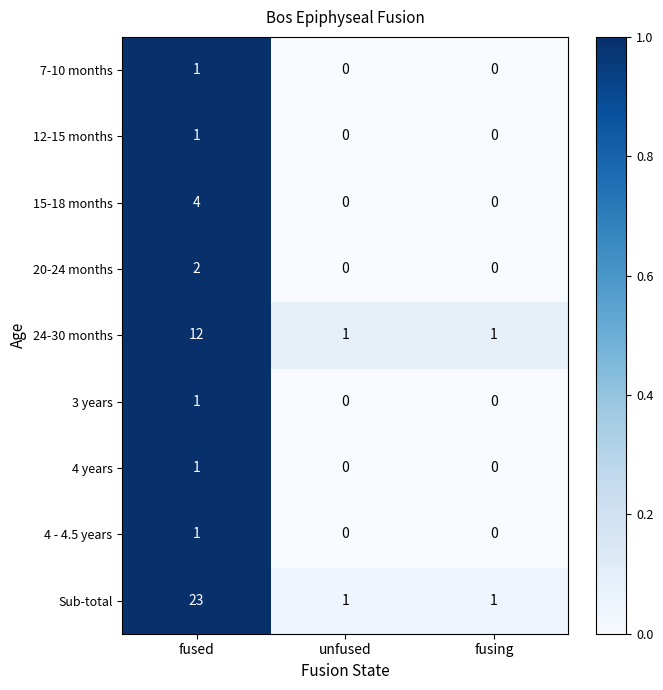

Which series has the largest range (max minus min)?

Sub-total